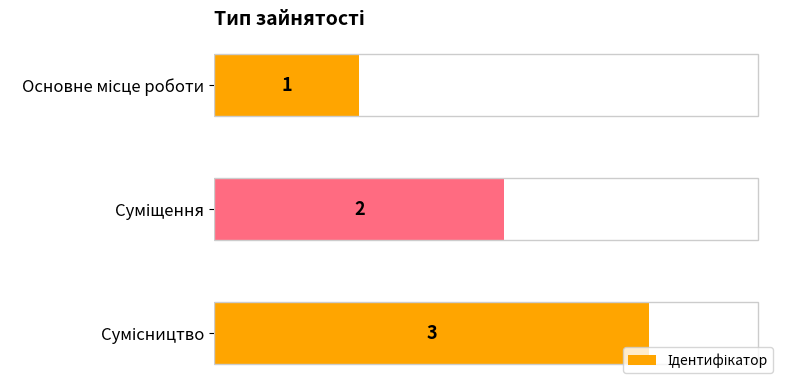

What is the maximum value shown in the chart?

3